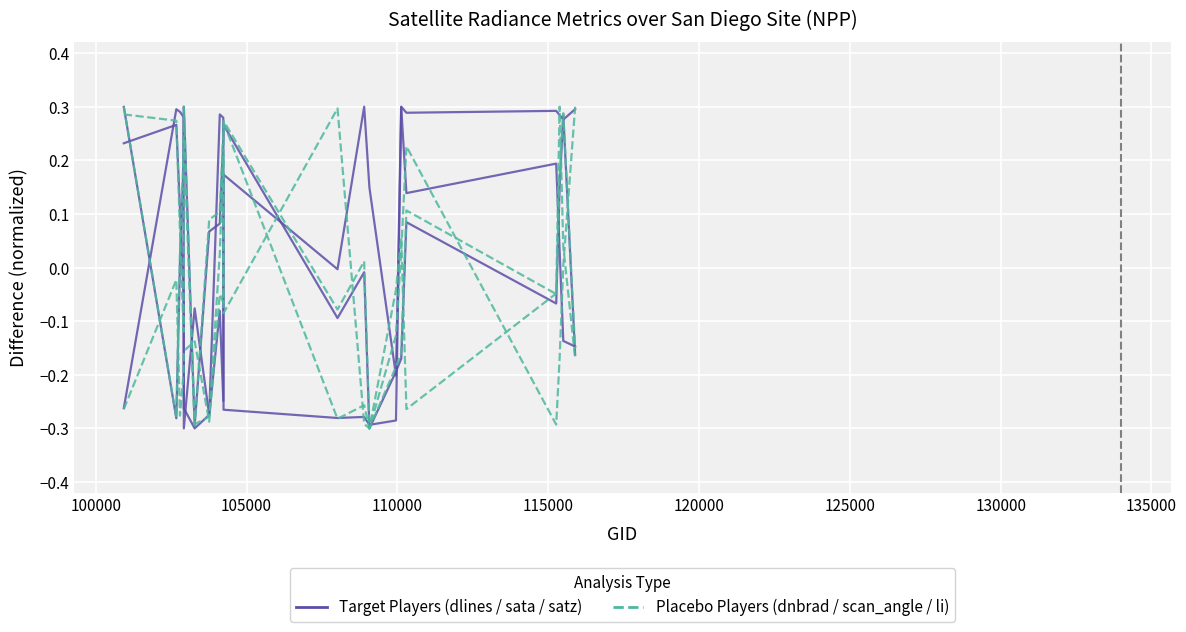

How many negative values does the Target (dlines/sata/satz) series have?

10